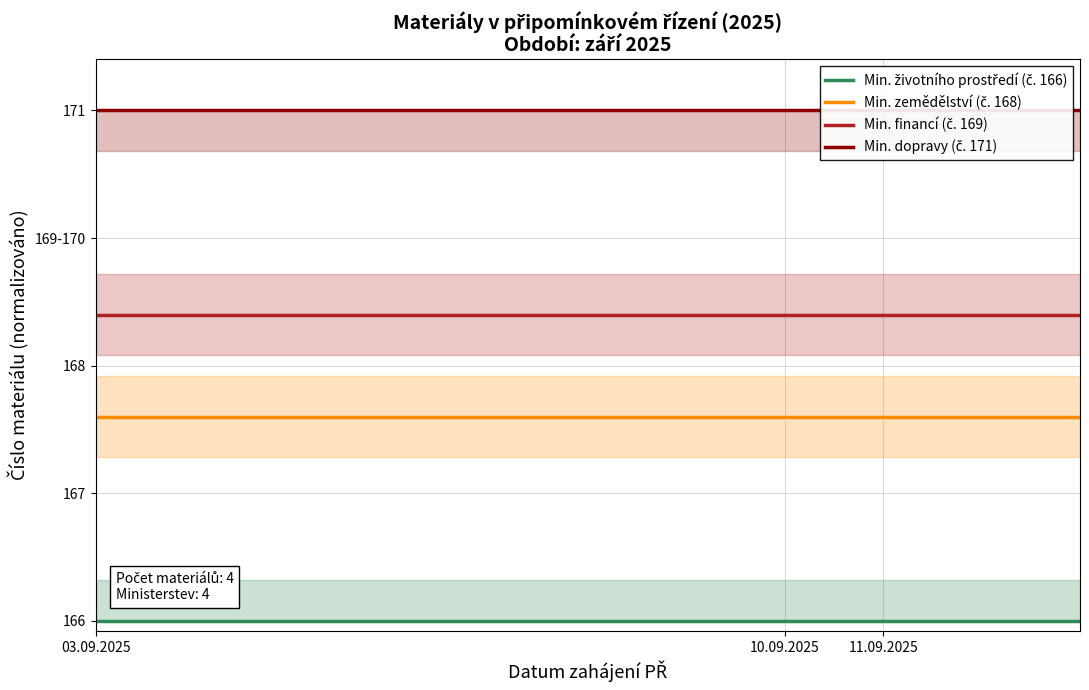

Between 11.09.2025 and 03.09.2025, which is larger?

11.09.2025